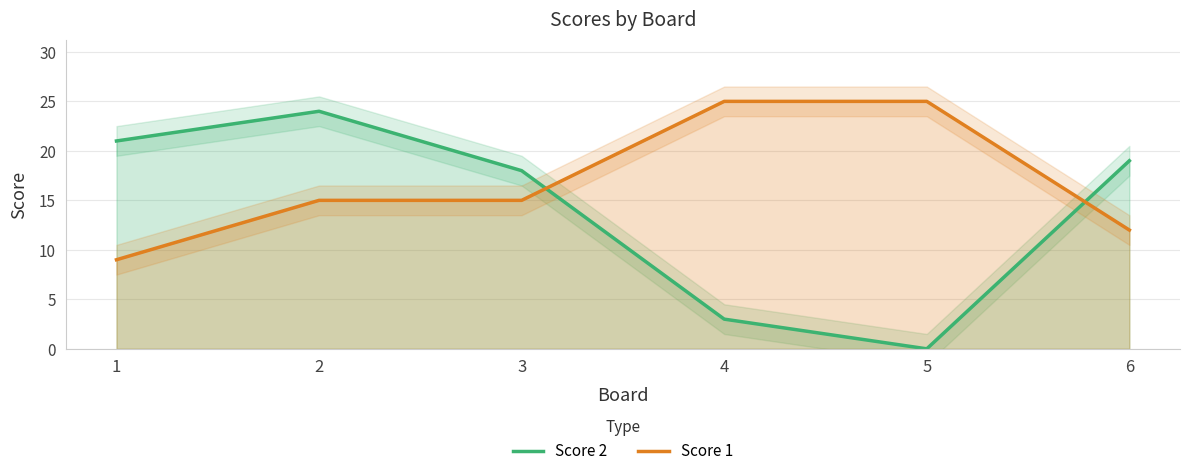

Which series has the widest spread of values?

Score 2